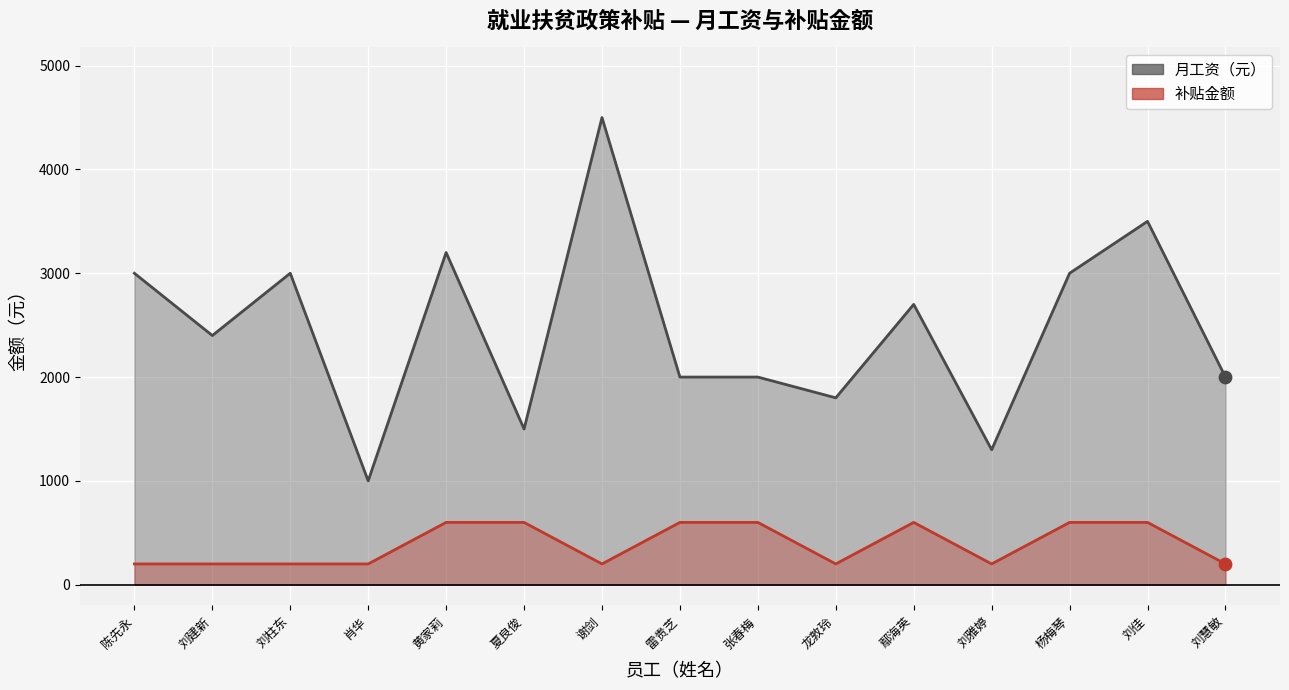

Which series reaches the minimum Y coordinate?

补贴金额